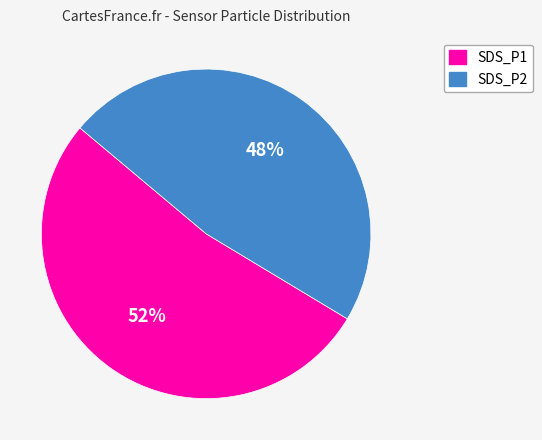

Is the sum of SDS_P2 and SDS_P1 greater than half?

Yes